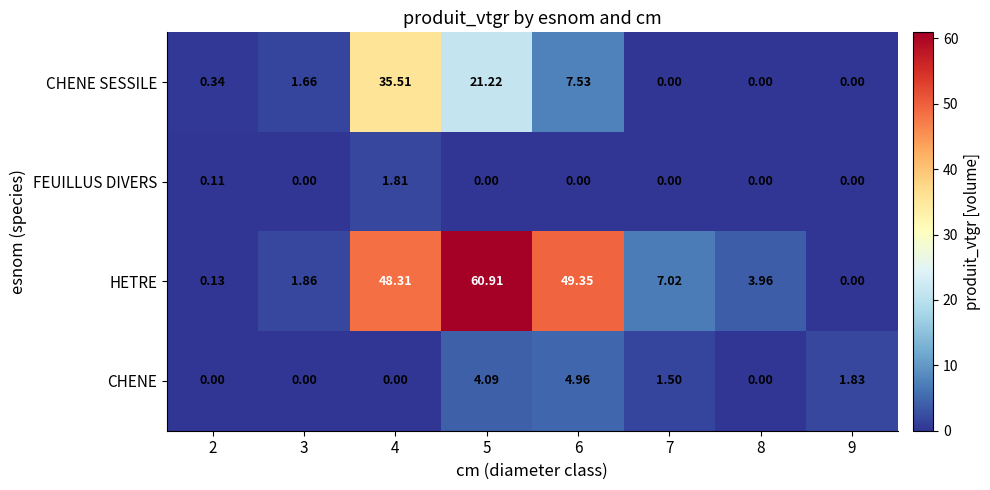

How many positive values does the FEUILLUS DIVERS series have?

2